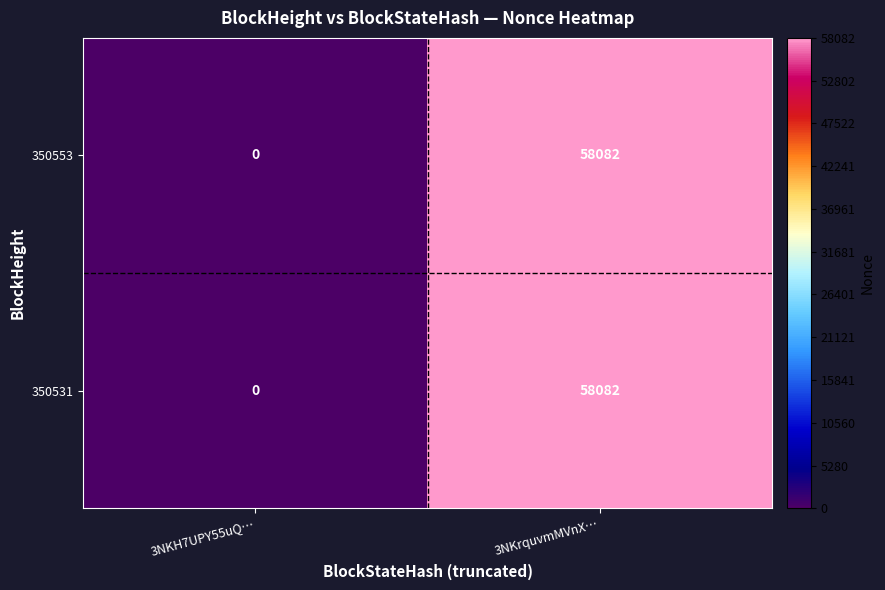

Rank the categories by 350531 value from lowest to highest.

3NKH7UPY55uQ…, 3NKrquvmMVnX…